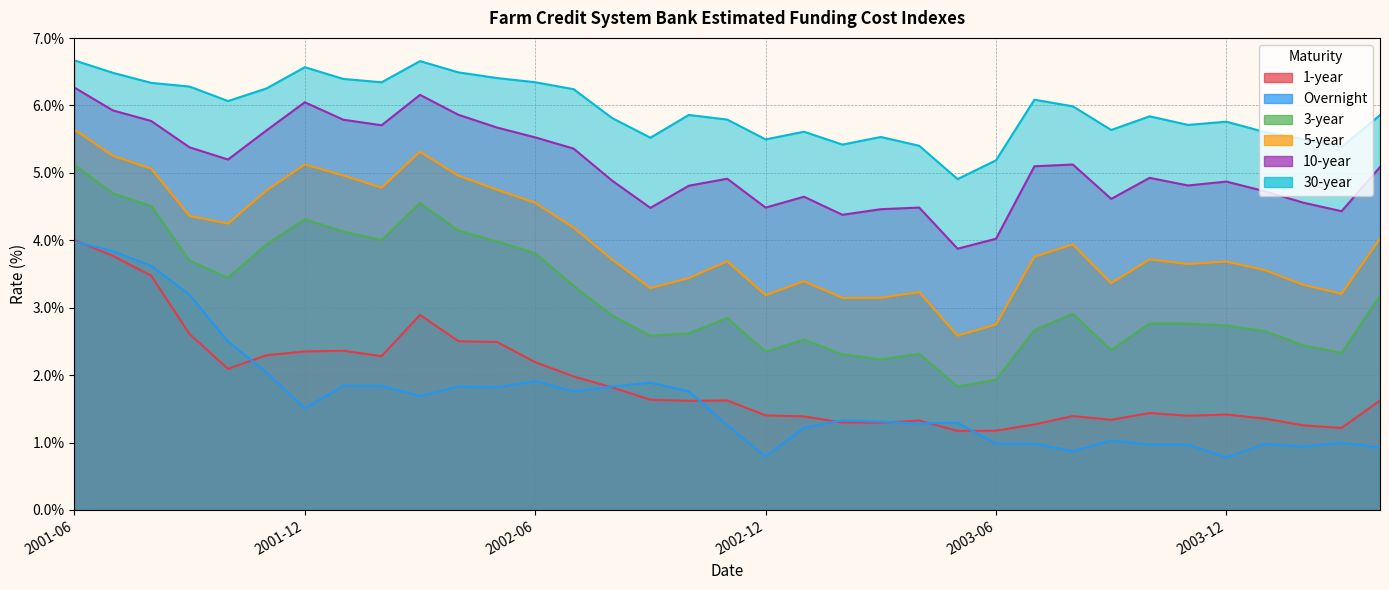

How many data points does each series have?

35